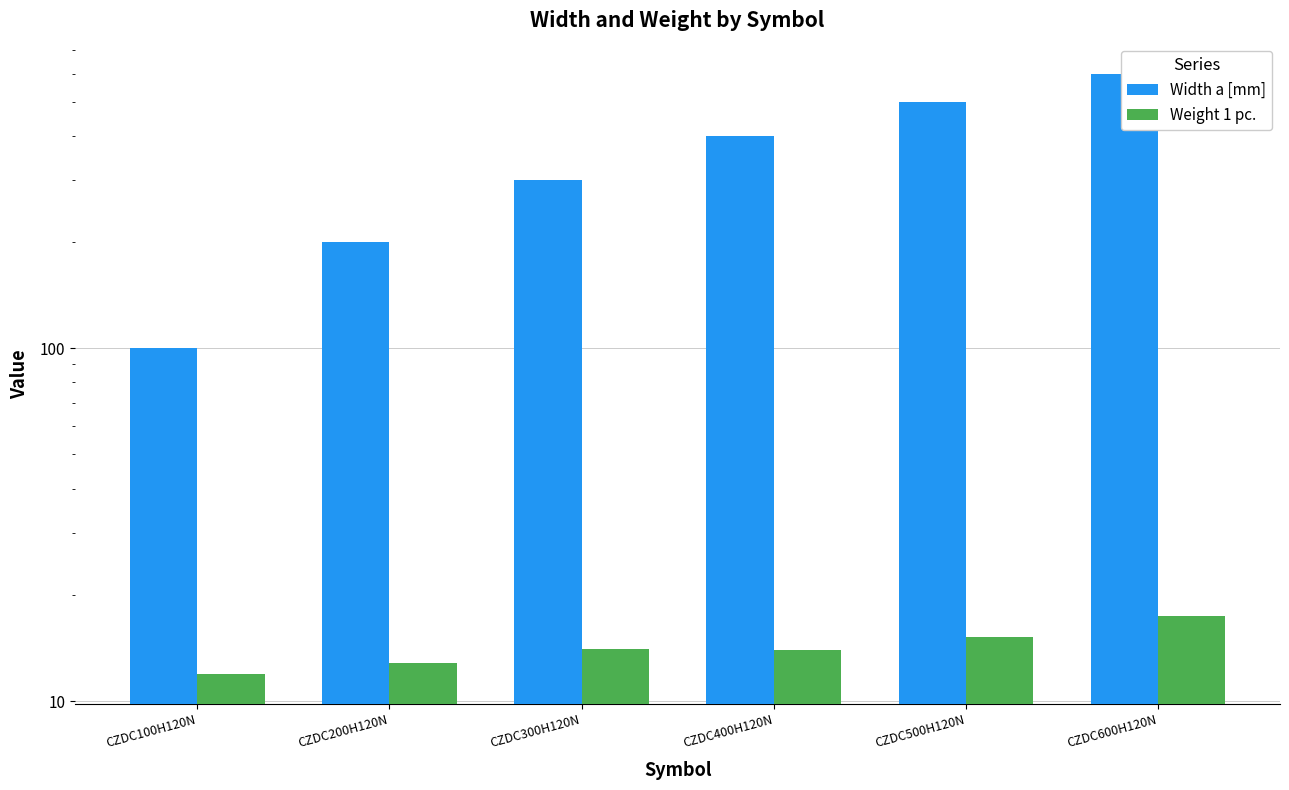

What is the label of the 3rd bar from the right?

CZDC400H120N